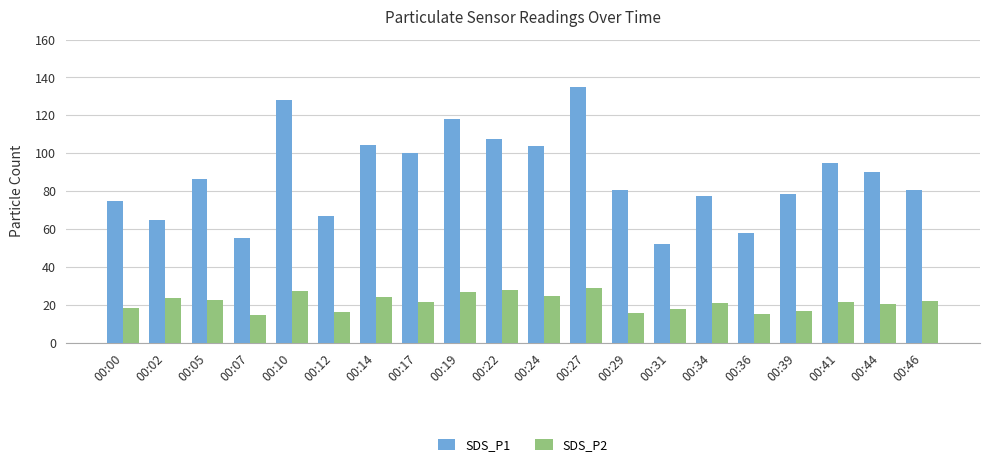

What are all the series names shown in the legend?

SDS_P1, SDS_P2